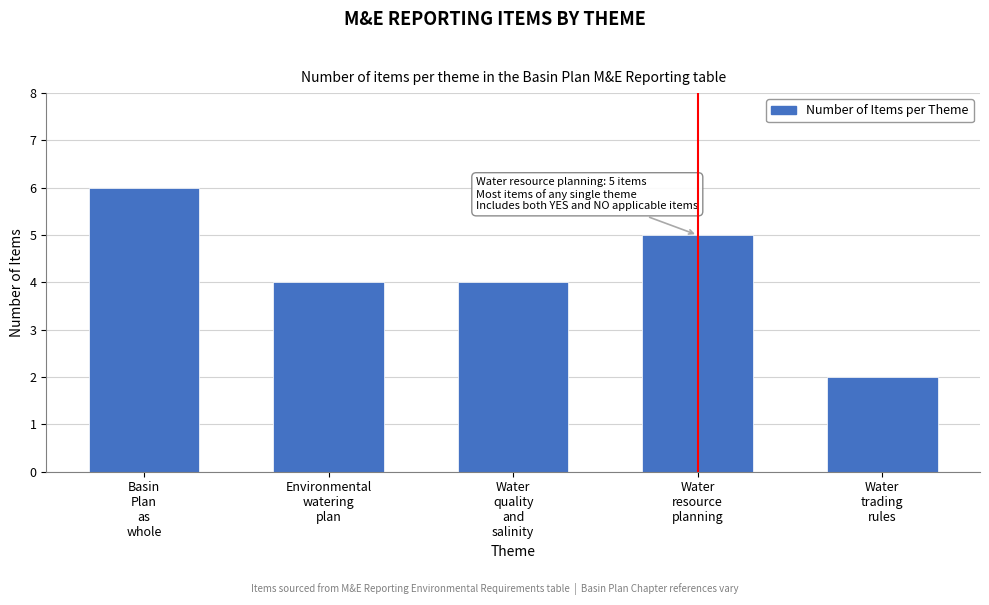

Reading left to right, transcribe all the data shown in this chart.

6	4	4	5	2